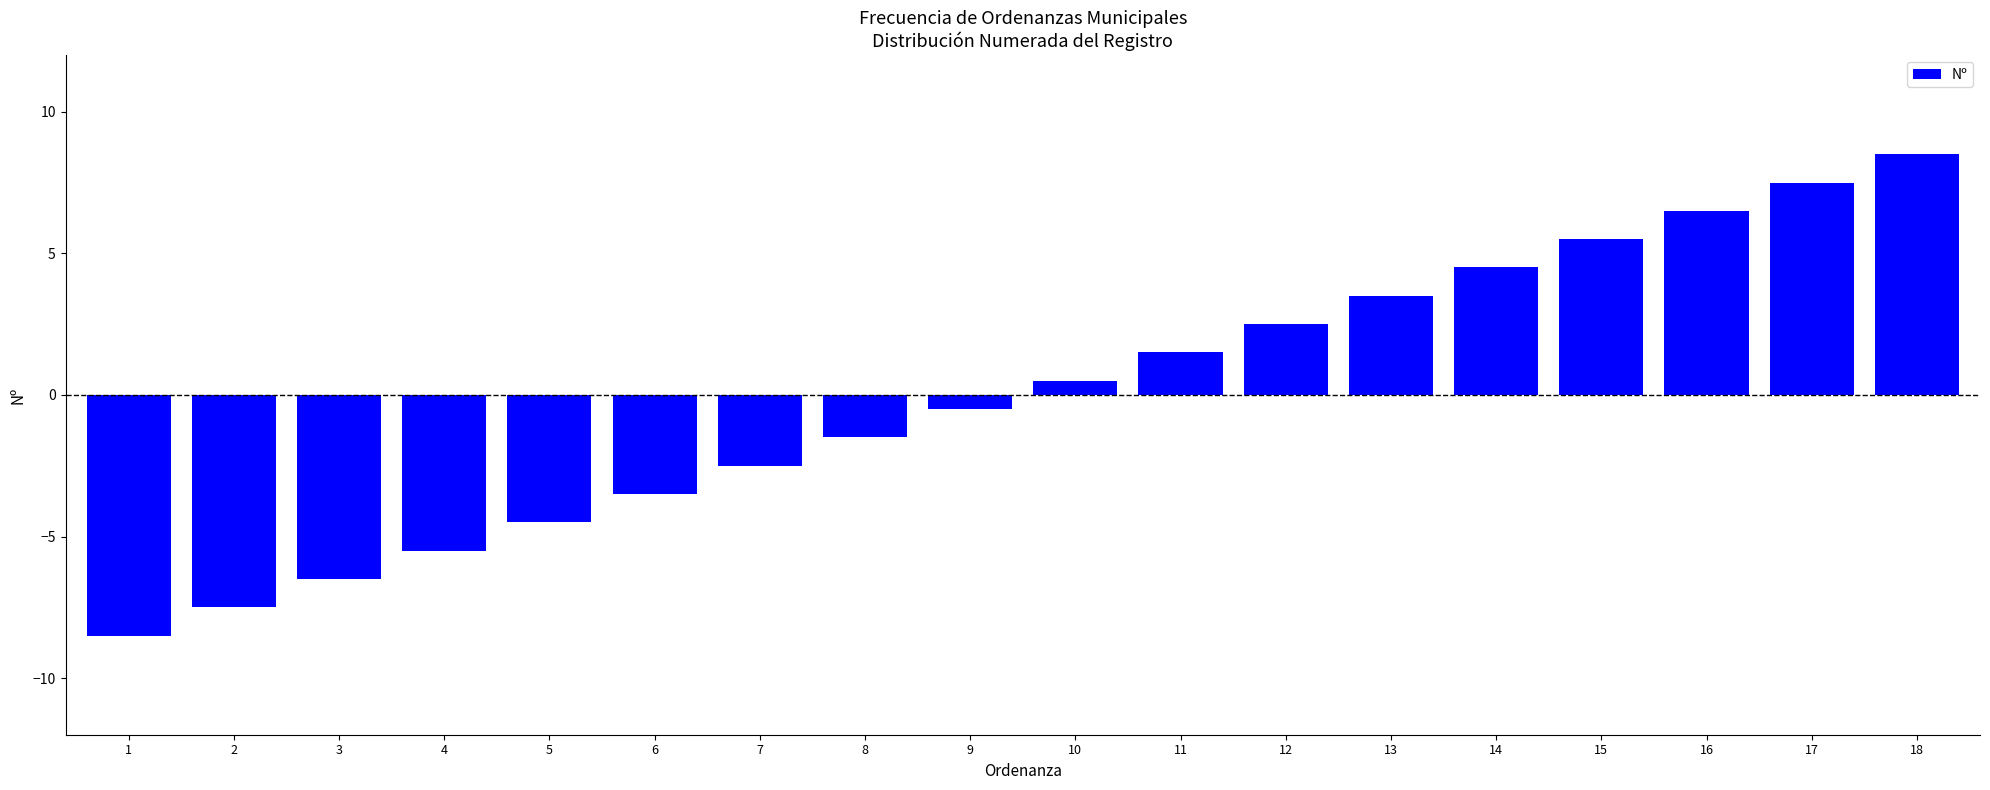

The value at 14 is 1.3. True or false?

False